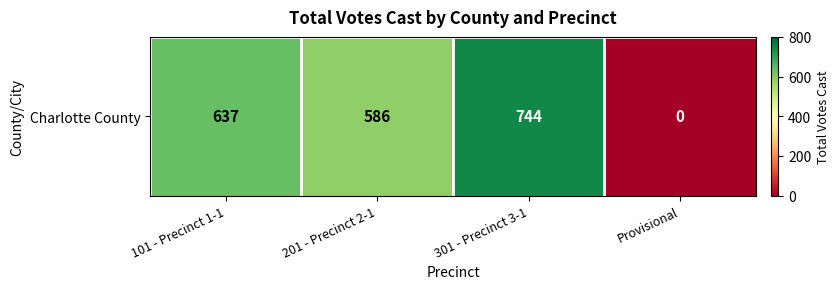

What is the difference between the second highest and second lowest values?

51